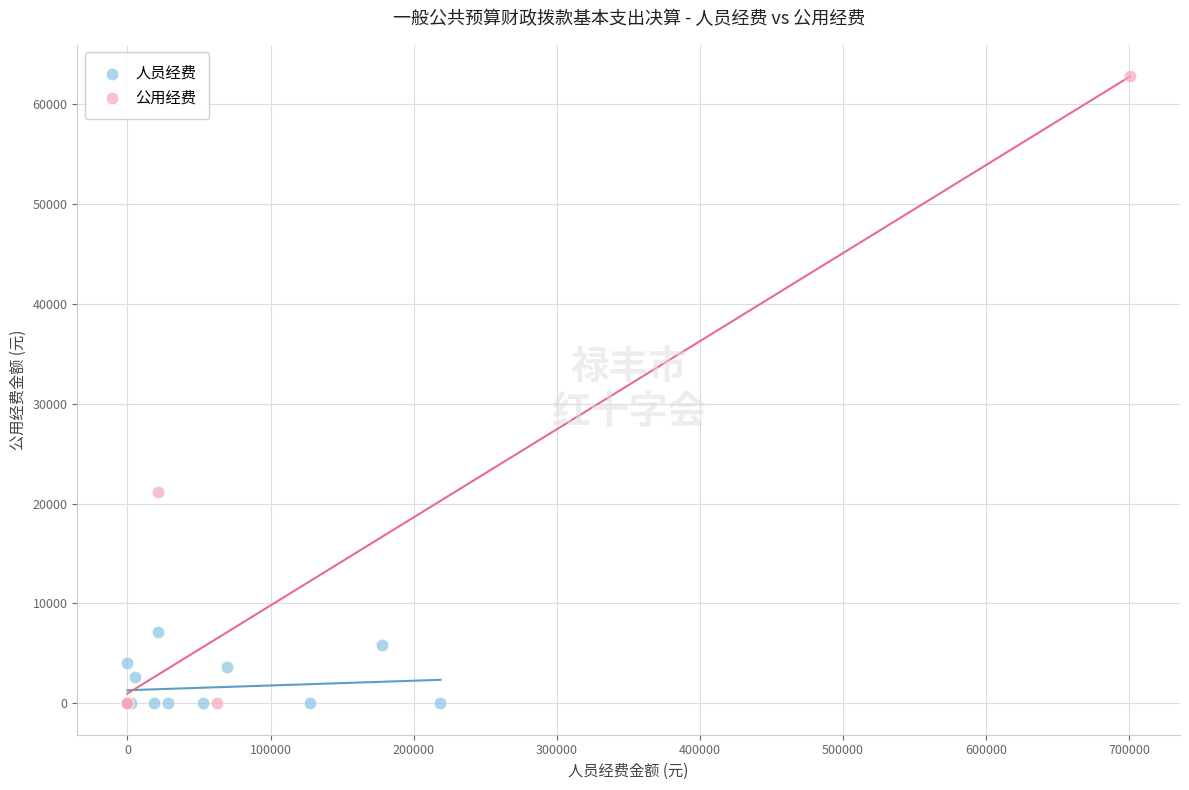

Which series has the widest spread of Y values?

公用经费